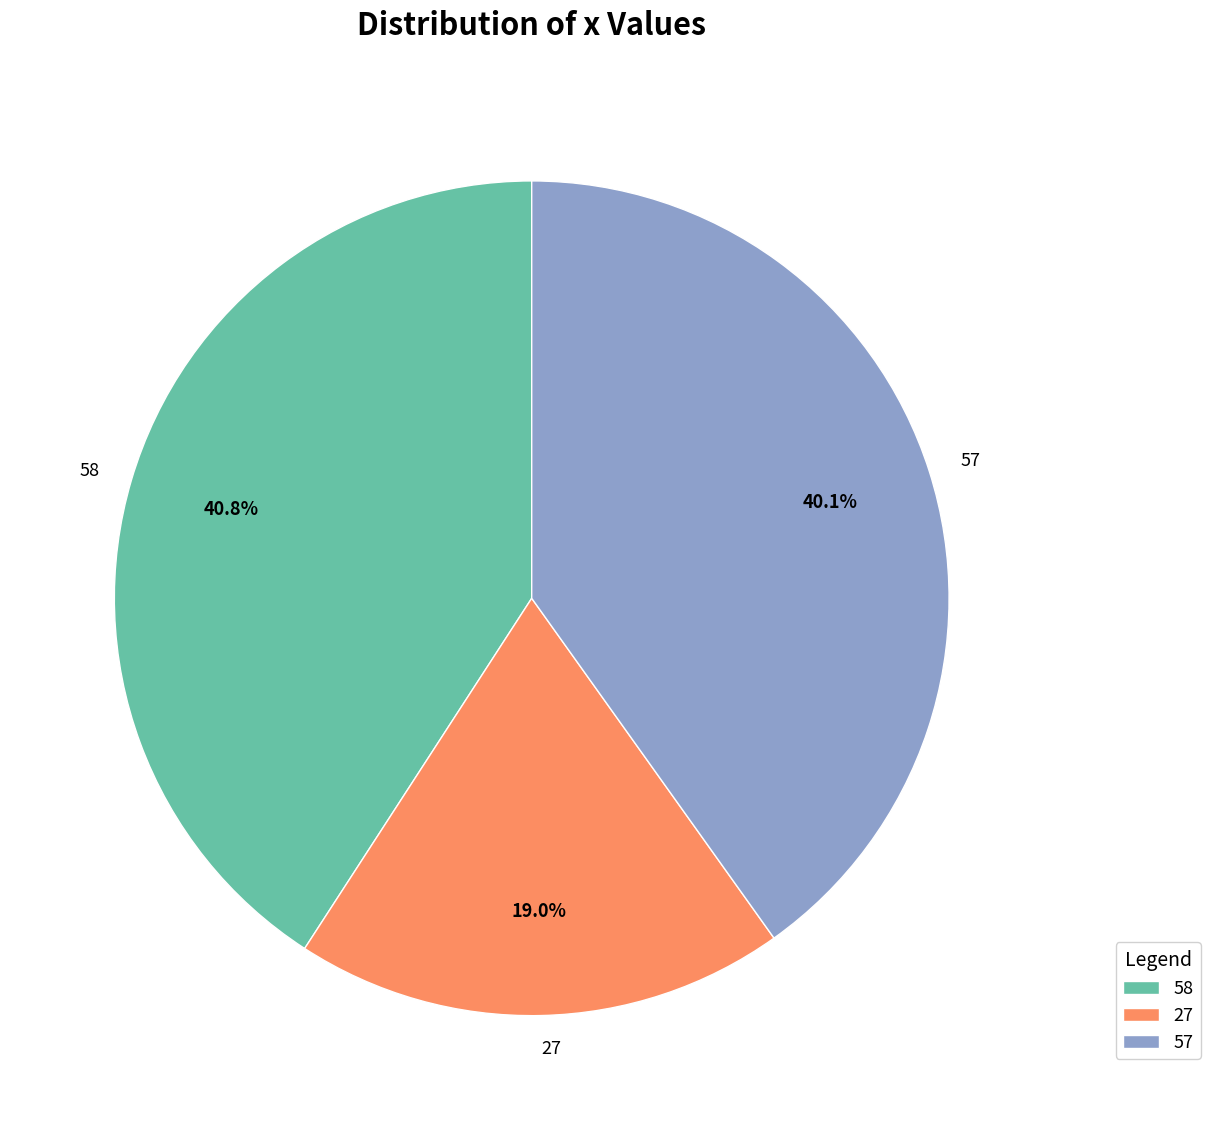

To the nearest percent, what portion does 27 represent?

19%